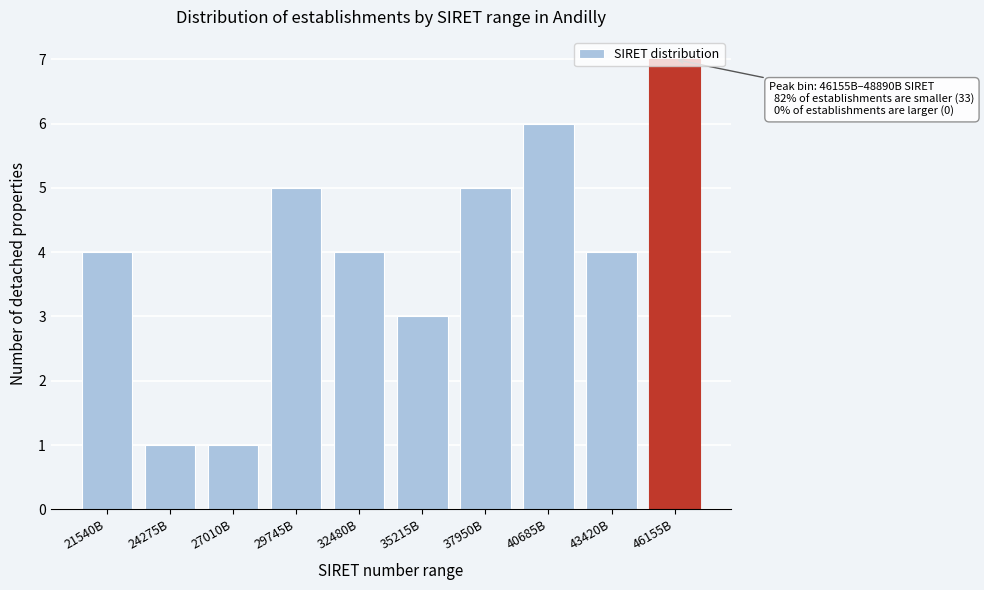

What is the approximate value at 37950B?

5